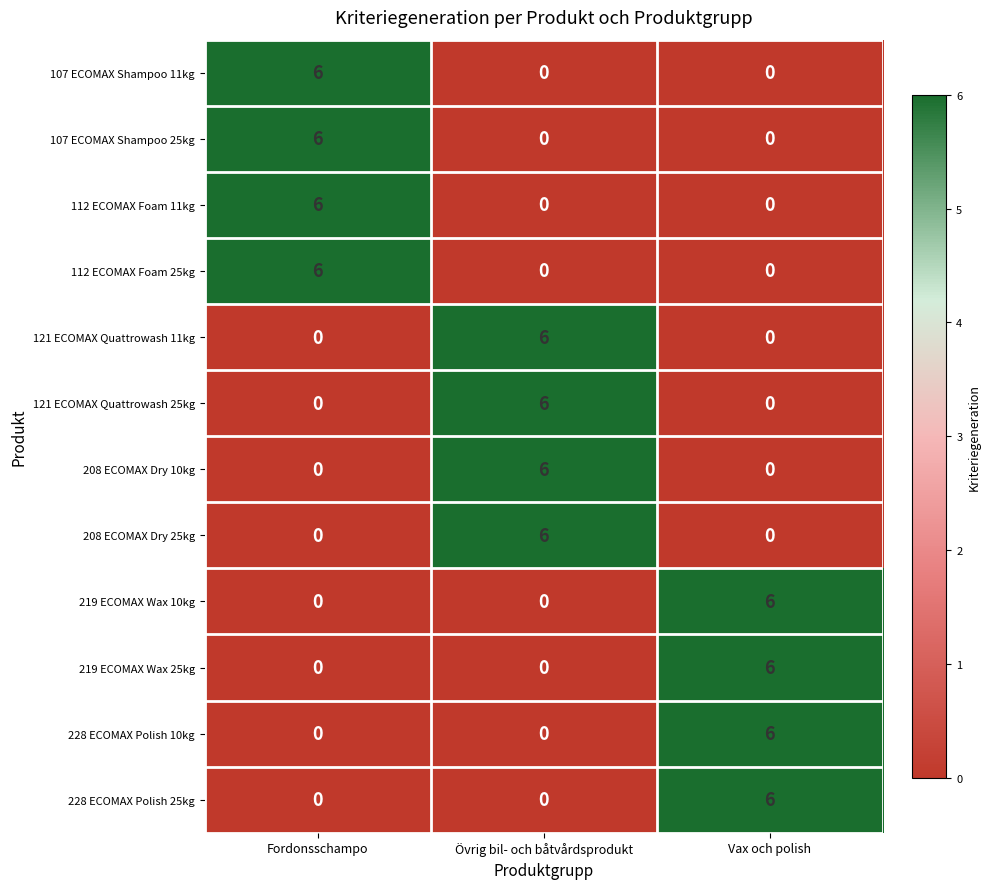

What value does the 121 ECOMAX Quattrowash 11kg series have at Övrig bil- och båtvårdsprodukt?

6